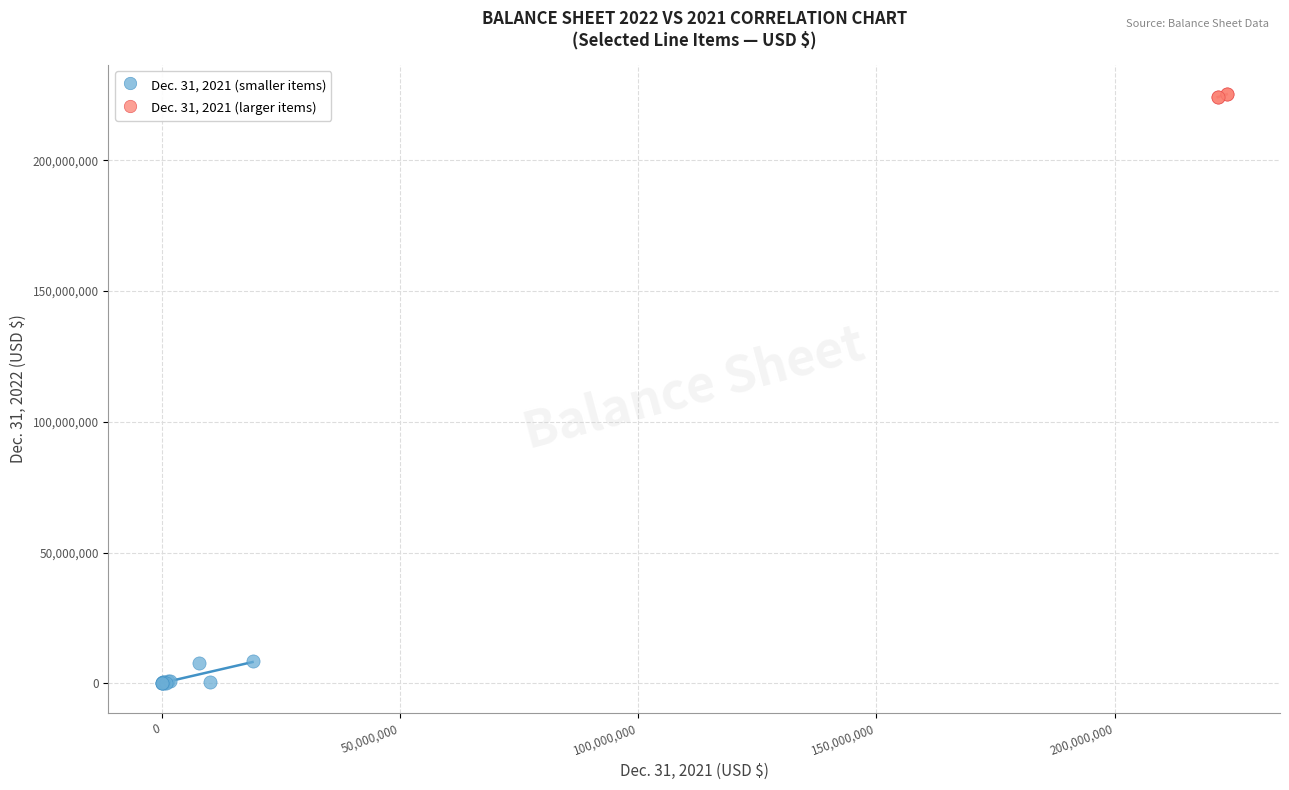

Which series reaches the maximum Y coordinate?

Dec. 31, 2021 (larger items)